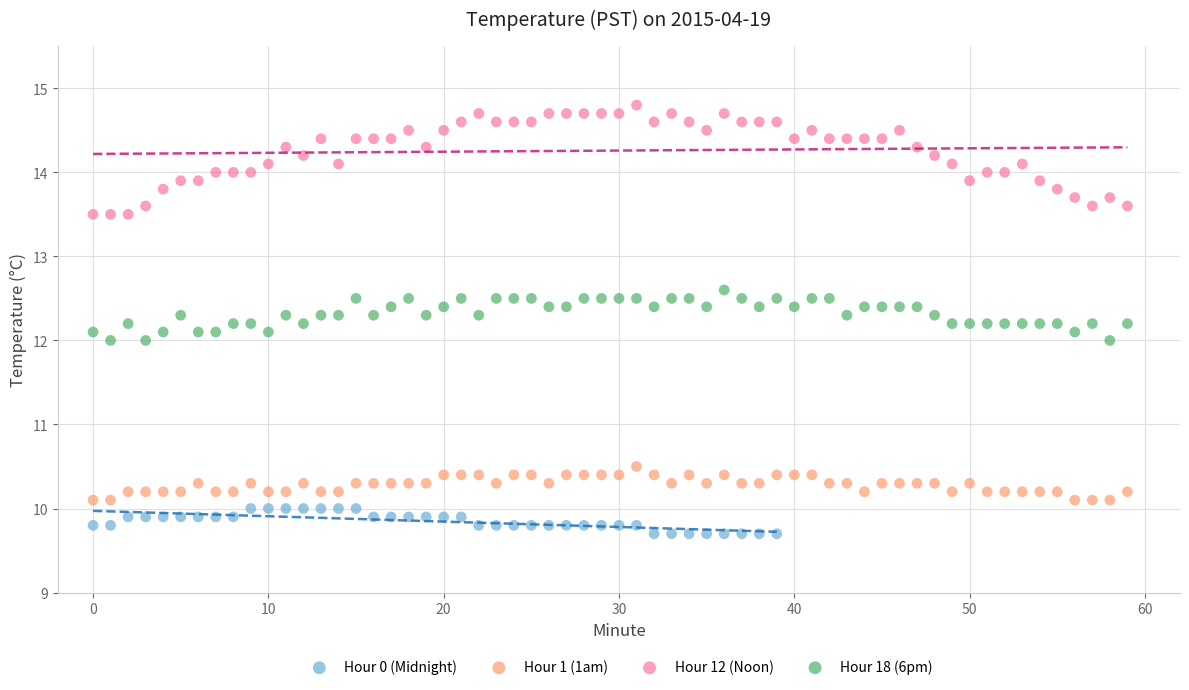

Which series has the widest spread of Y values?

Hour 12 (Noon)